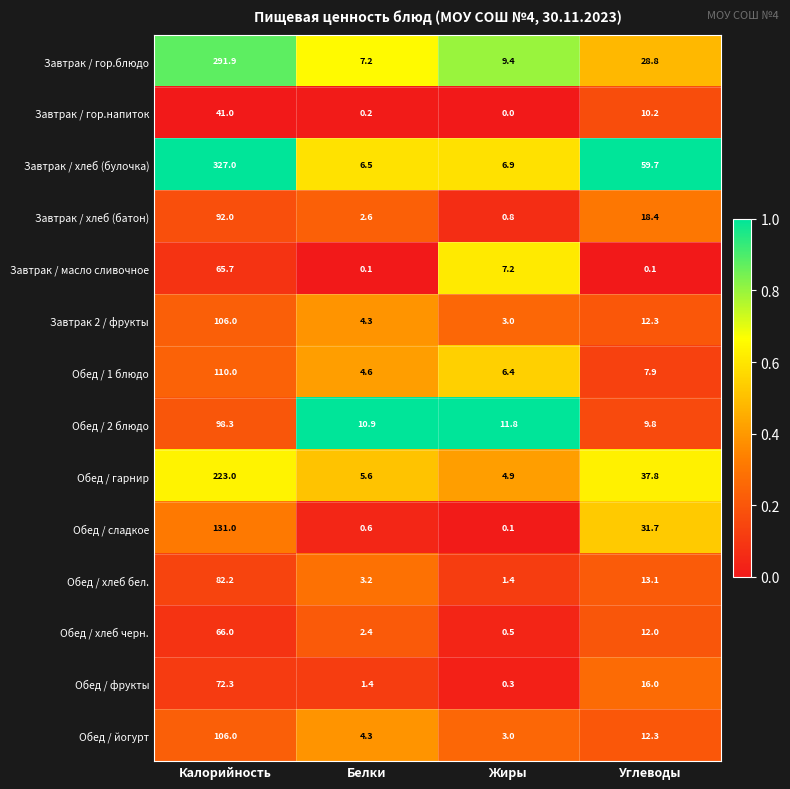

At which category is the sum across all series the highest?

Калорийность